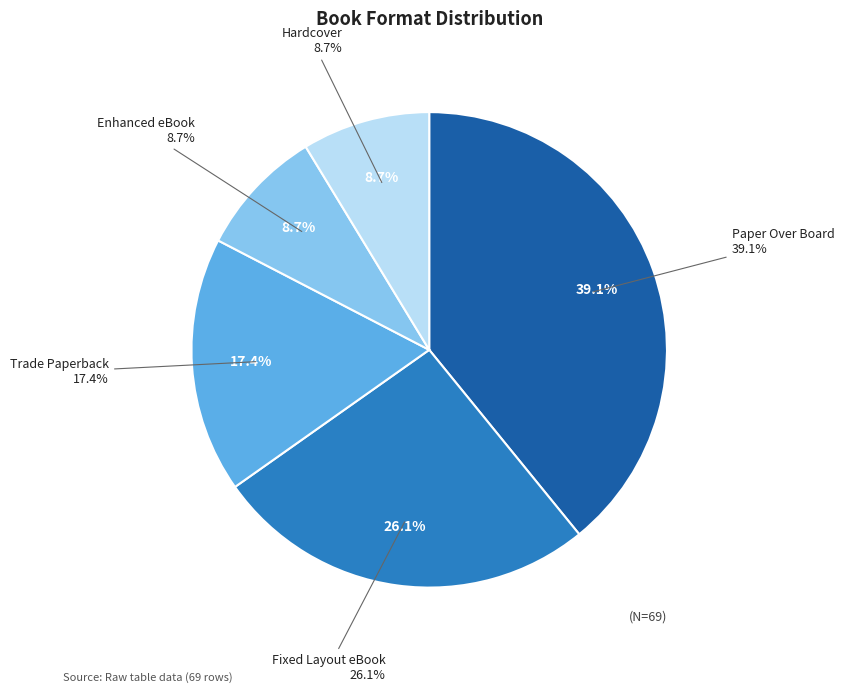

Which has a higher value, Hardcover or Fixed Layout eBook?

Fixed Layout eBook